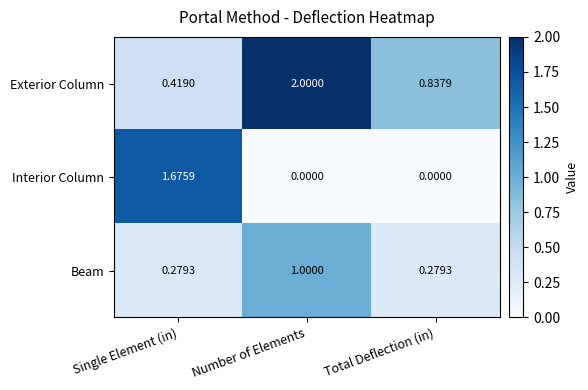

At which category is the sum across all series the highest?

Number of Elements